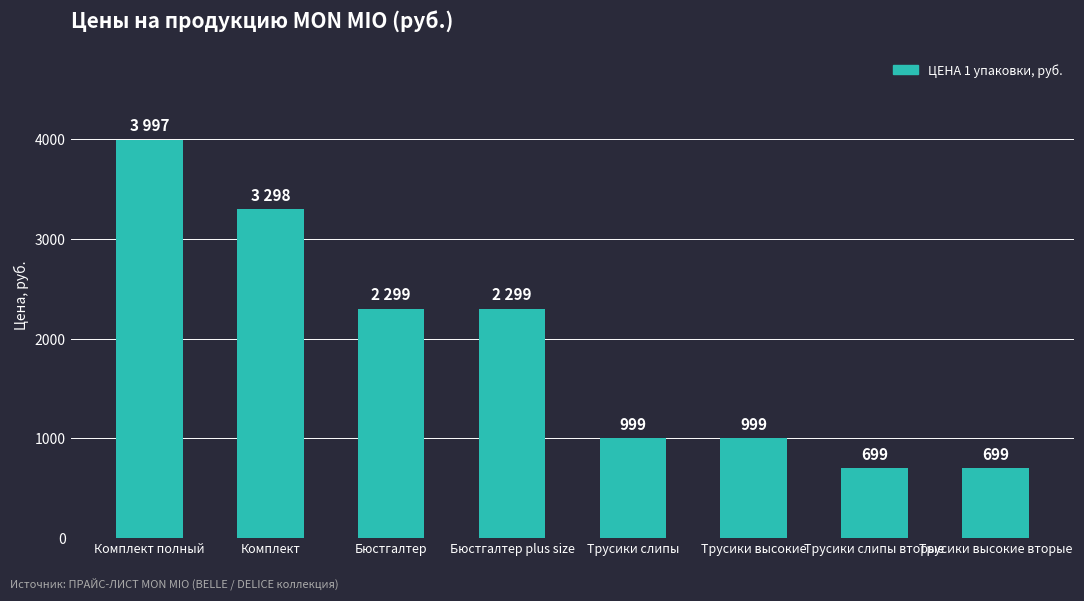

True or false: the data shows 927 at Трусики высокие вторые.

False